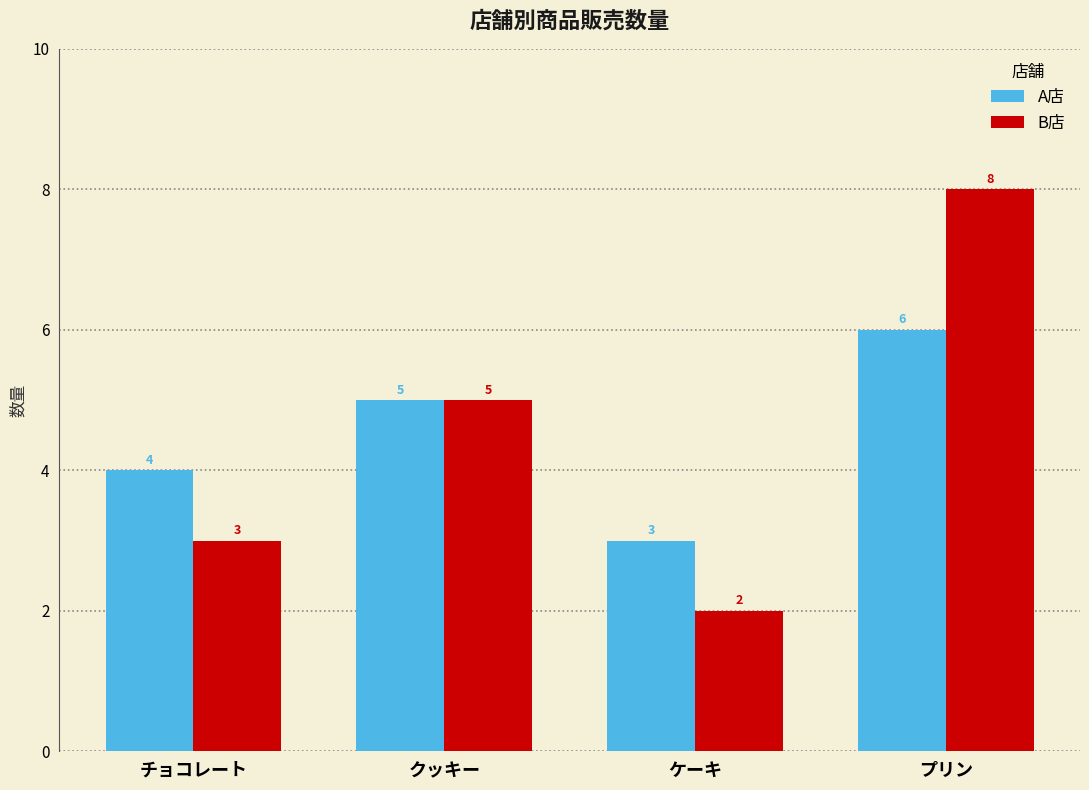

How many values in the A店 series are below 5?

2